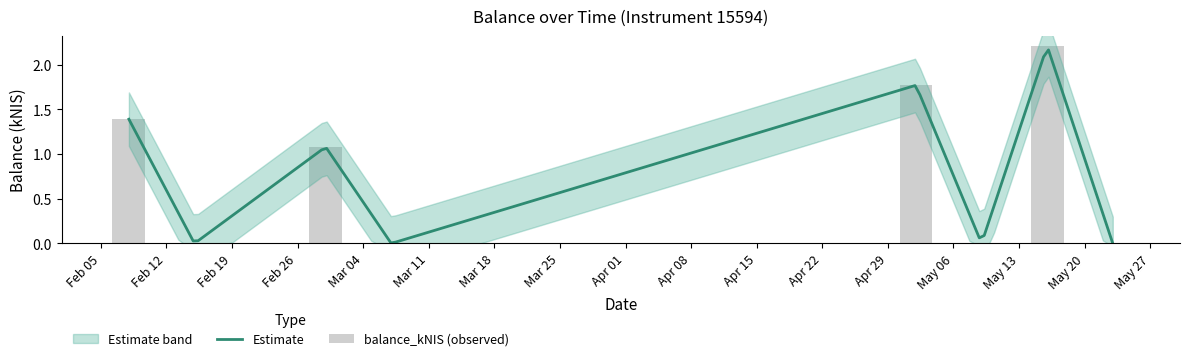

What is the change in value from Feb 05 to May 20?

-1.4